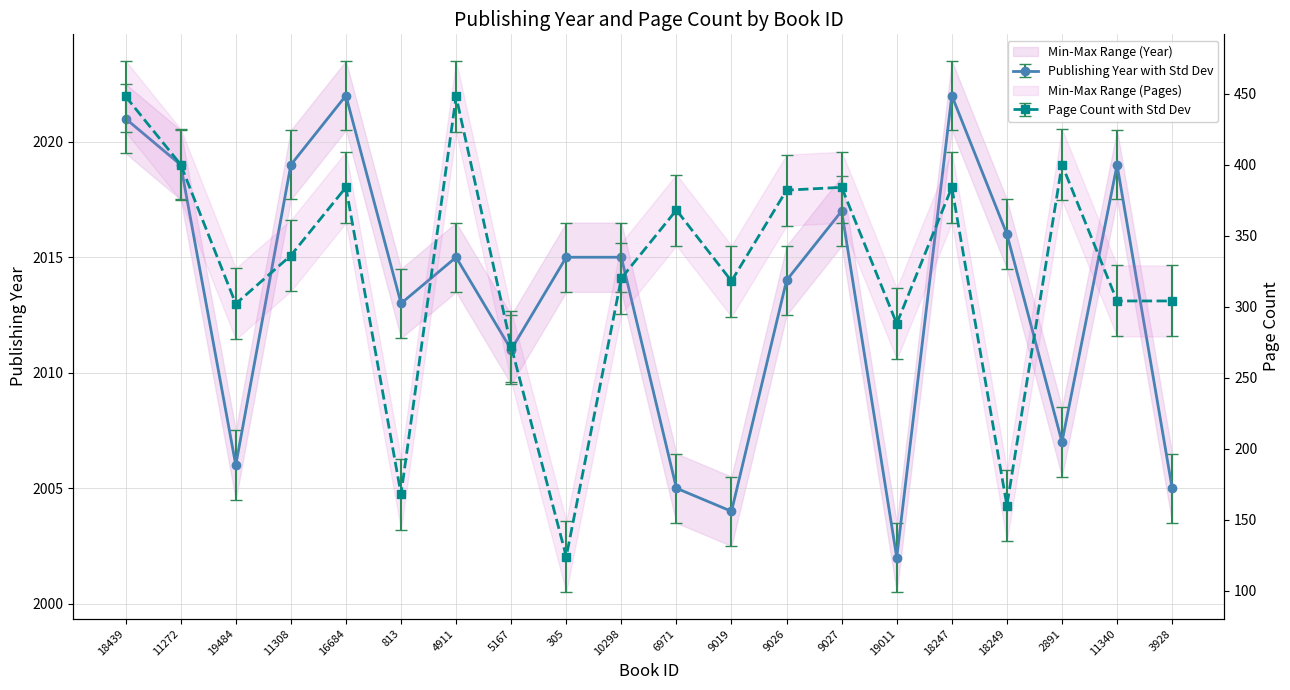

True or false: publishingYear has more than 1 interior local peaks.

True